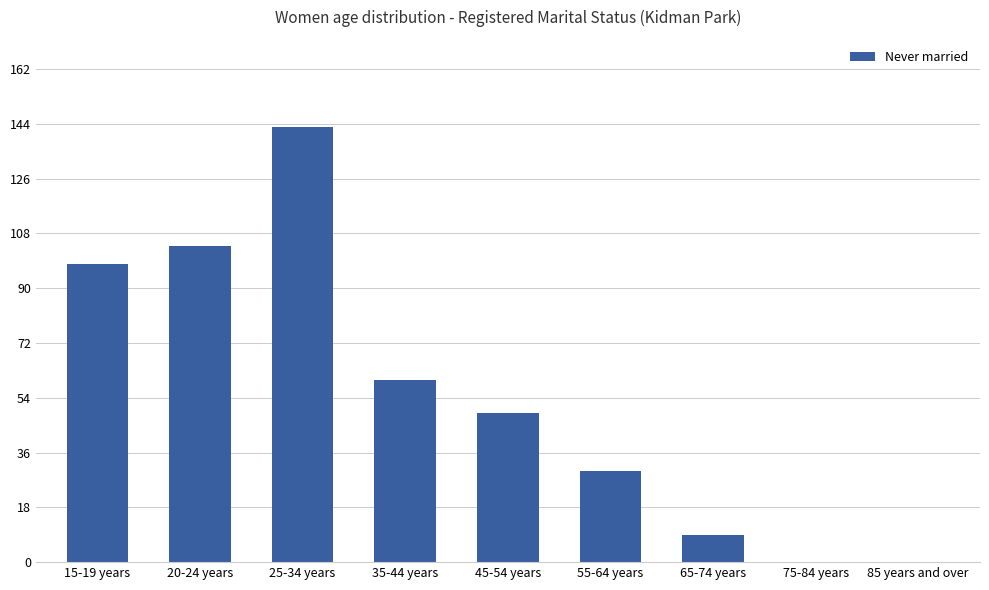

At which label is the value closest to 71?

35-44 years